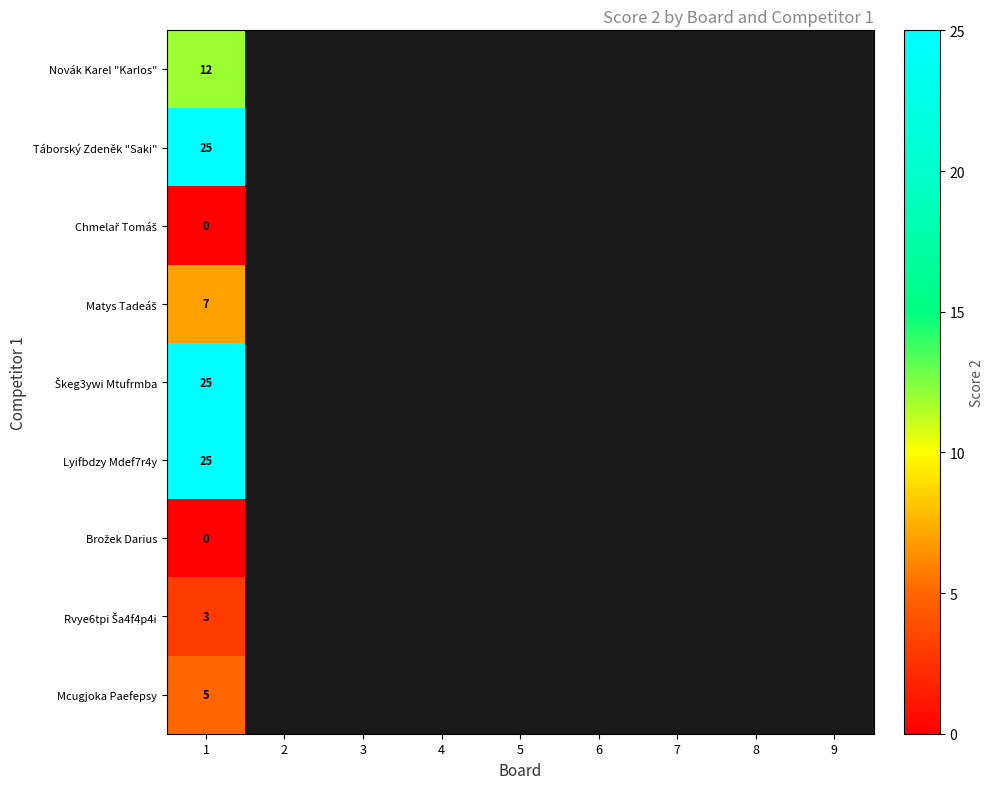

Which label corresponds to the largest value in the chart?

1